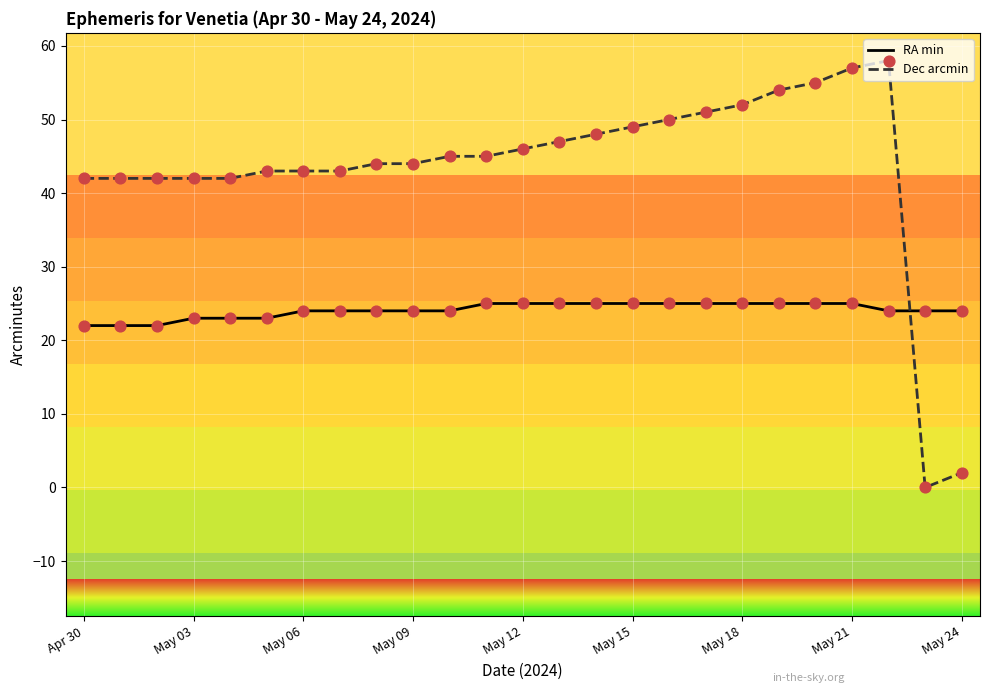

Which series has the largest total across all categories?

Dec arcmin